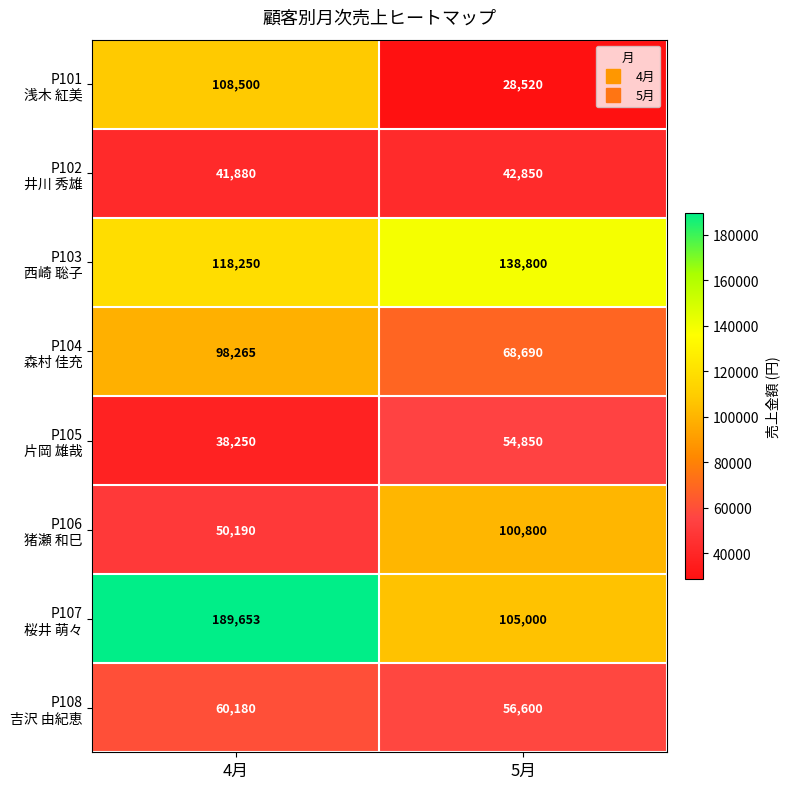

What is the minimum value shown in the chart?

28520